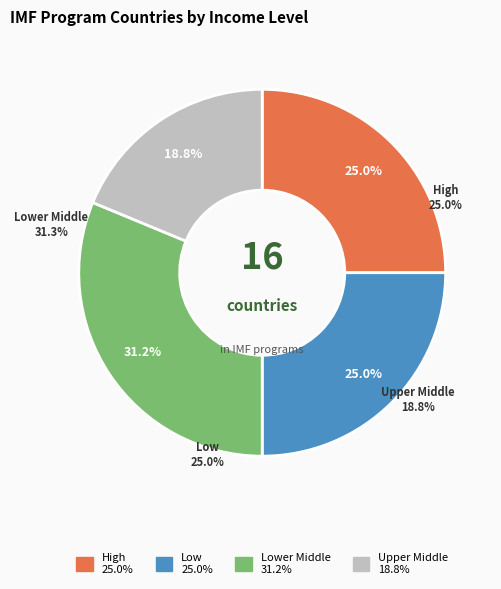

How many segments does this pie chart have?

4